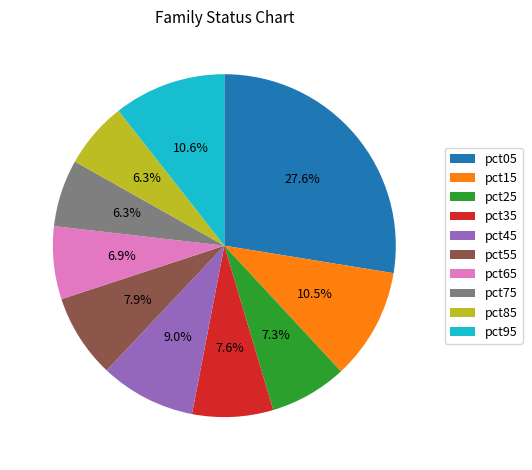

What is the largest slice in the pie chart?

pct05